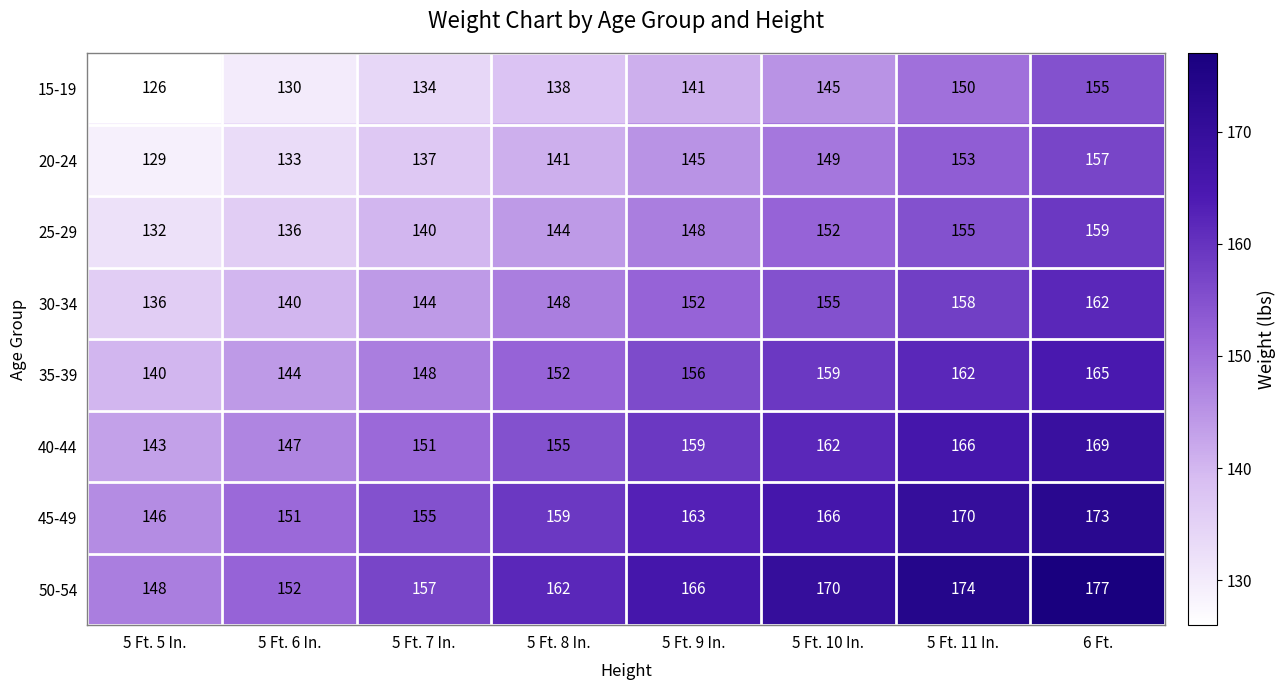

Rank the series by their maximum value, from highest to lowest.

50-54, 45-49, 40-44, 35-39, 30-34, 25-29, 20-24, 15-19